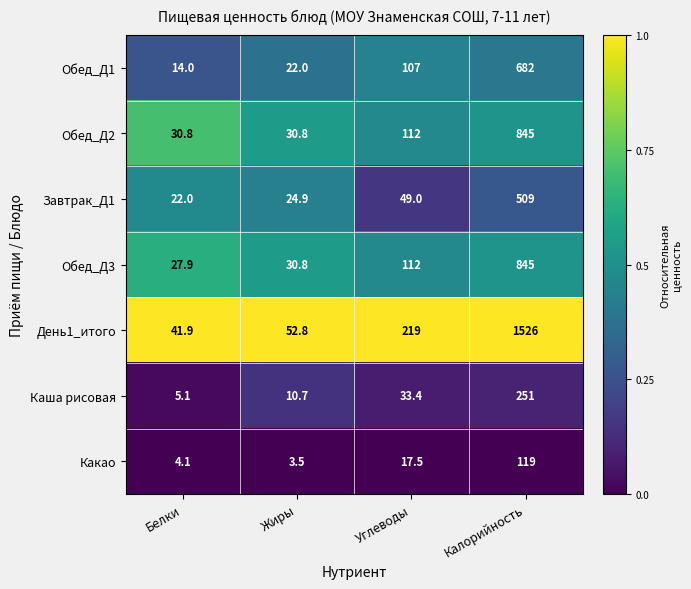

What is the spread (max minus min) of values at Углеводы?

201.5